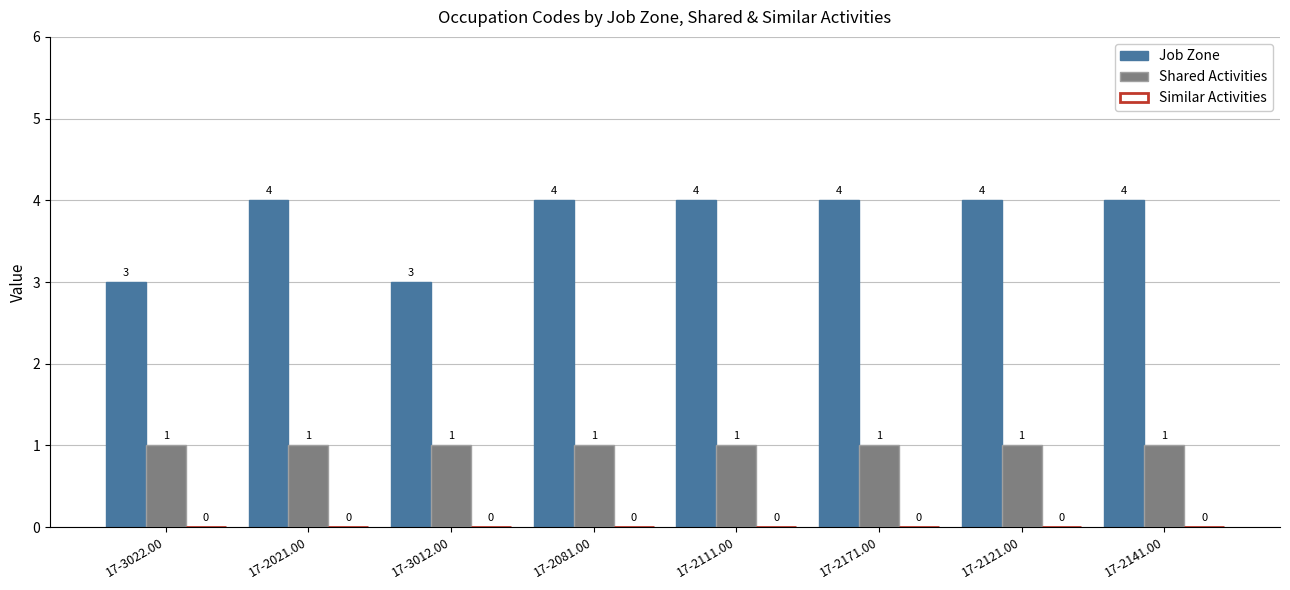

What is the difference between the highest and lowest values at 17-2121.00?

3